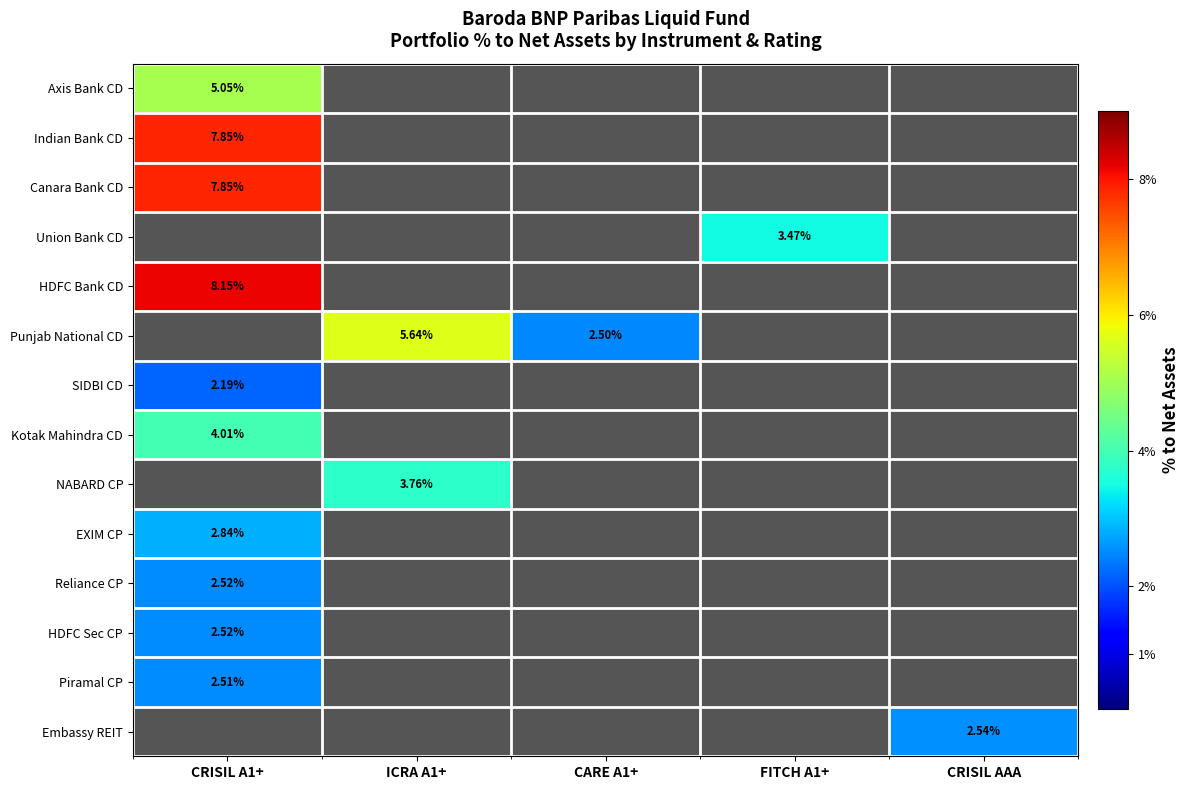

True or false: HDFC Sec CP has a value of -0.0 at ICRA A1+.

False